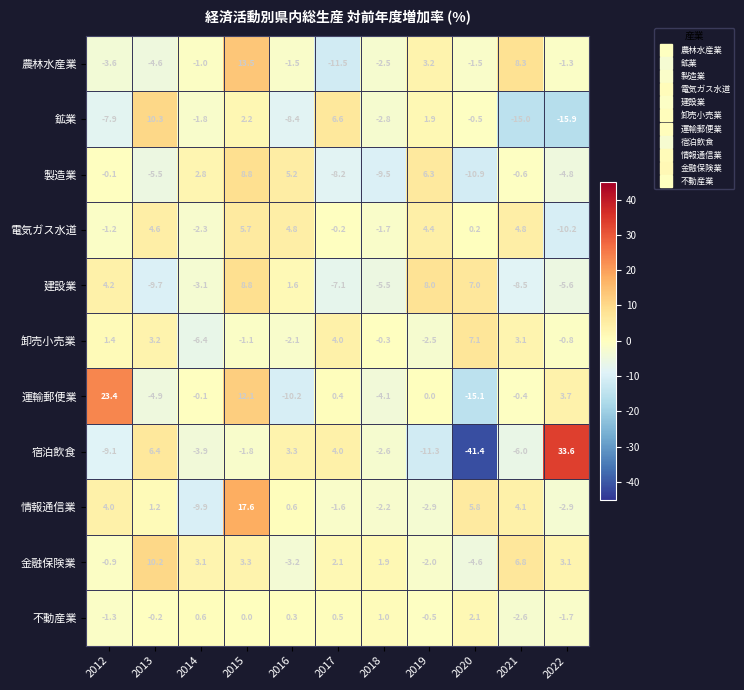

Which label corresponds to the largest value in the chart?

2022